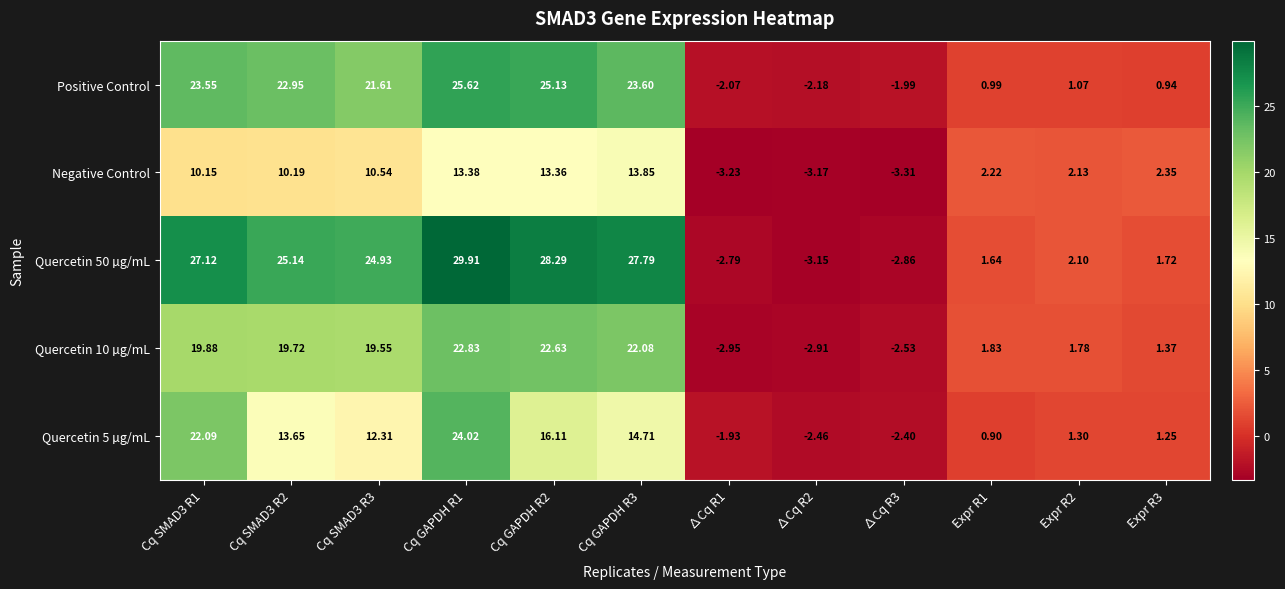

Is the value of Quercetin 10 µg/mL at Cq SMAD3 R2 greater than the value of Positive Control at Cq SMAD3 R2?

No